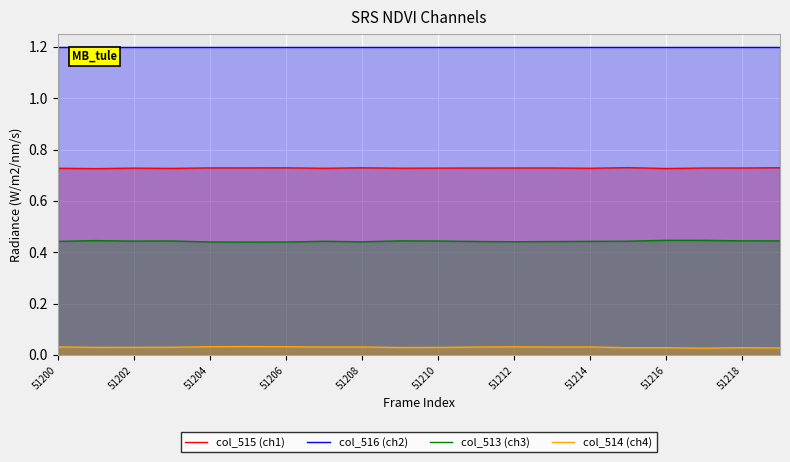

Which series has the largest total across all categories?

col_516 (ch2)